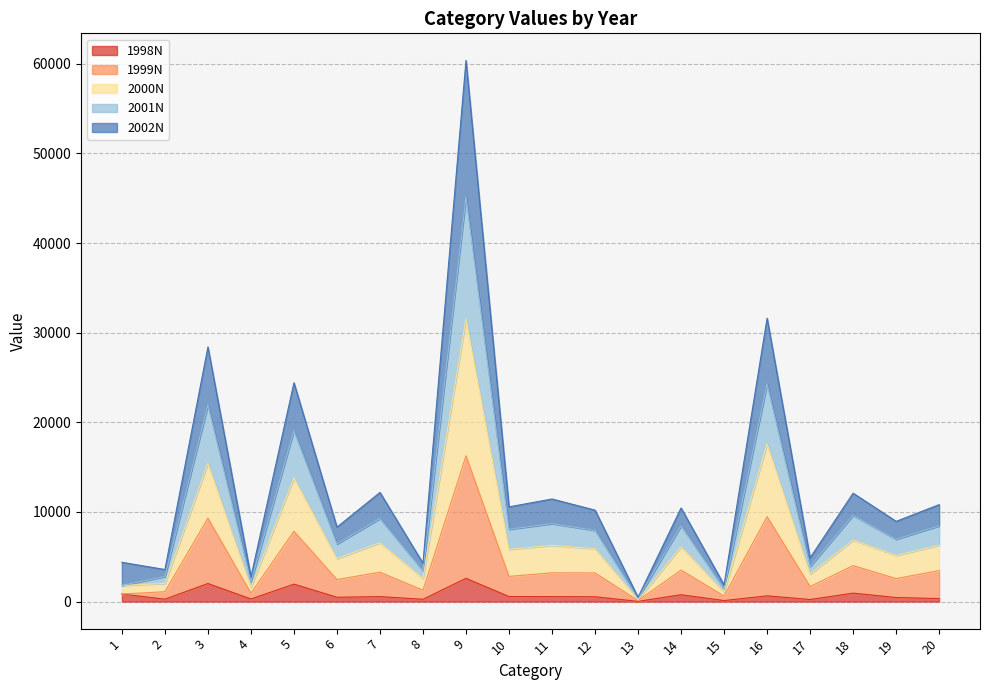

Between 4 and 12, which is larger?

12